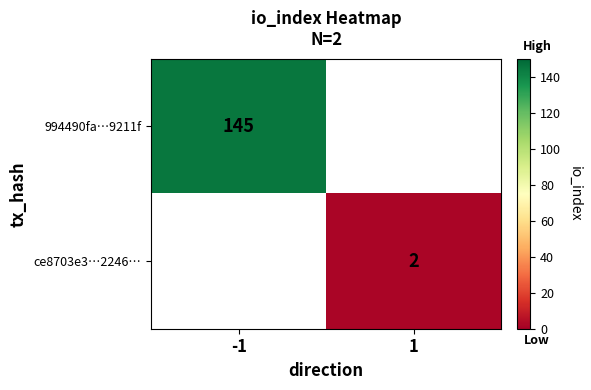

The 994490fa…9211f series shows 87 at -1. True or false?

False